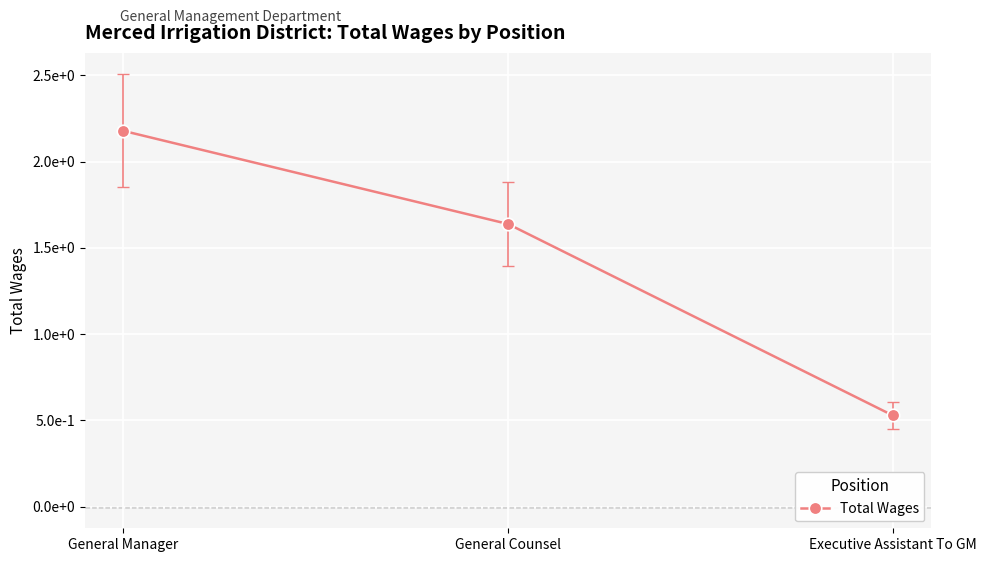

What is the average value?

144791